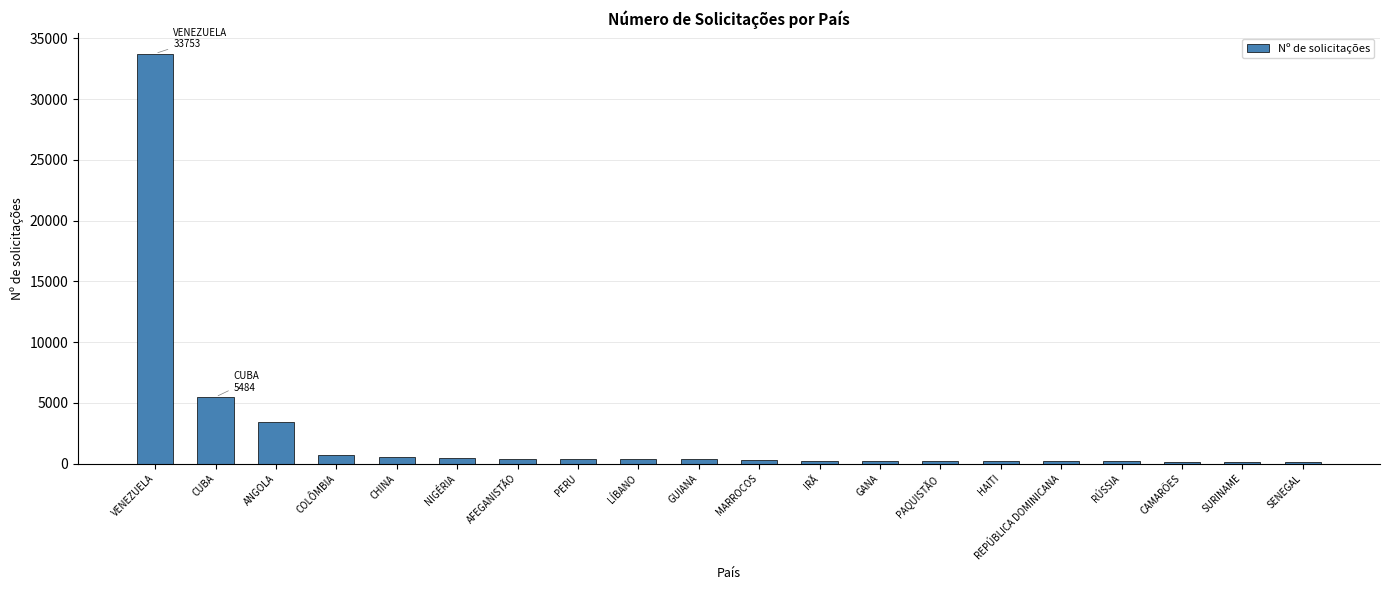

What is the value of the 7th bar from the left?

405